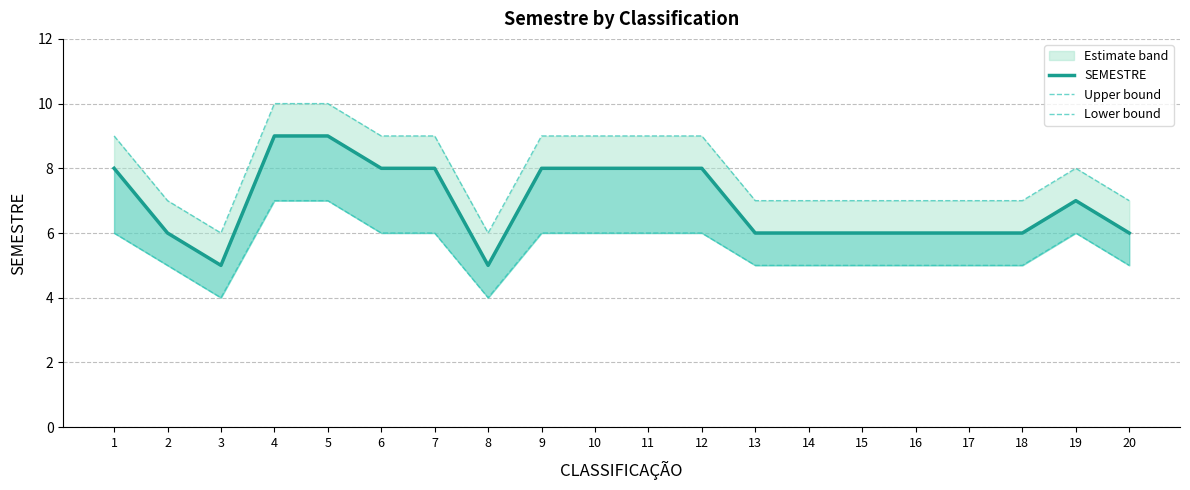

What is the average value of the Lower bound series?

6